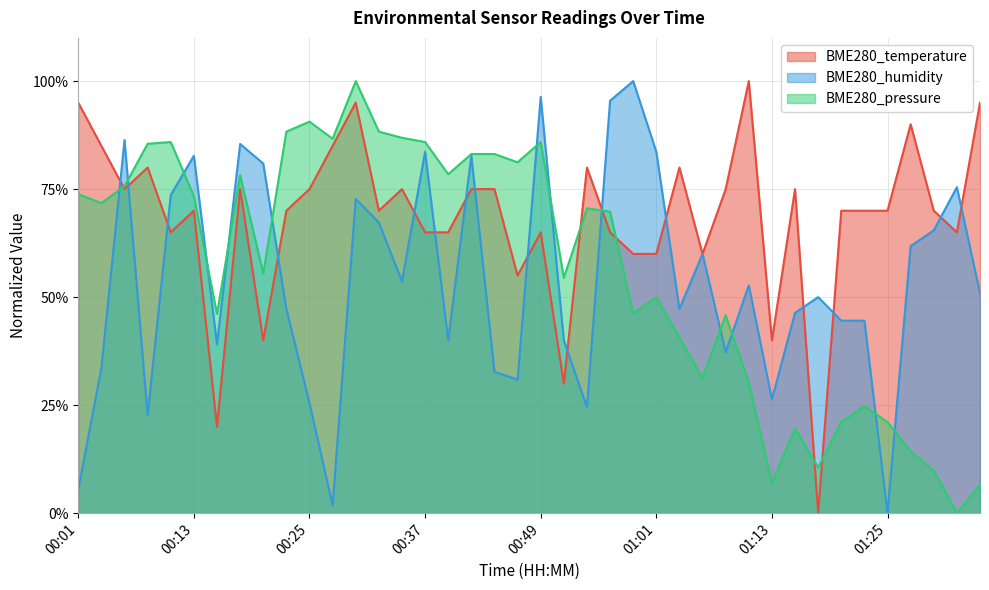

What position from the right is 01:13?

10